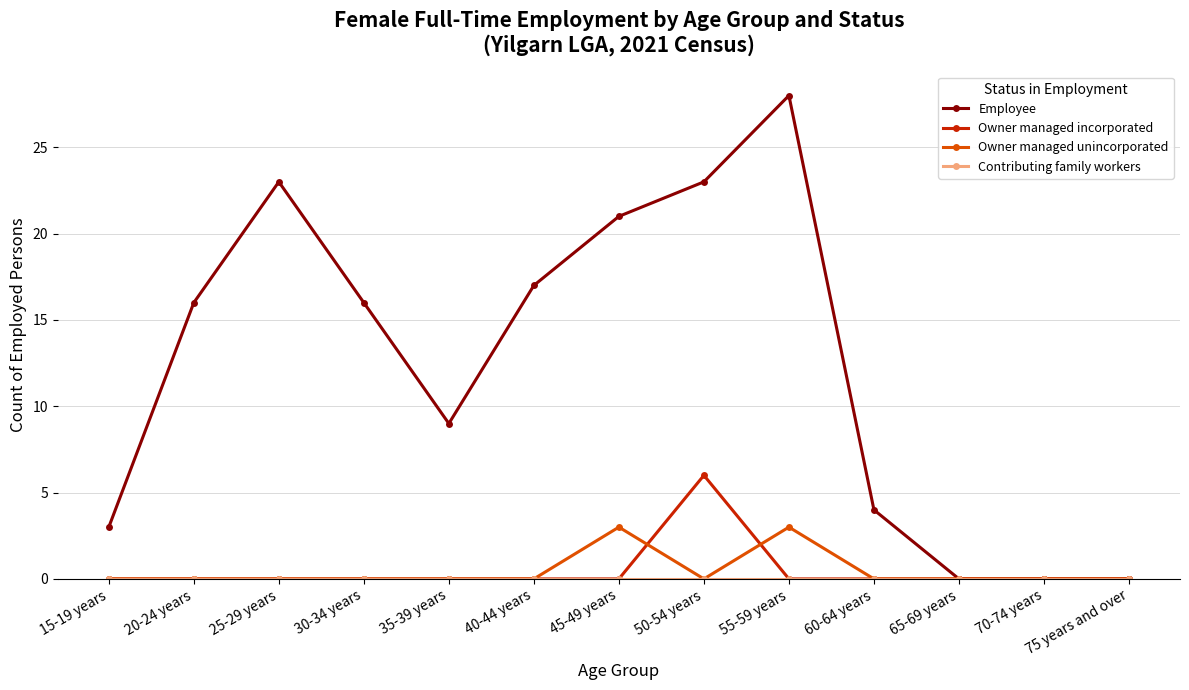

How many series are shown in this chart?

4